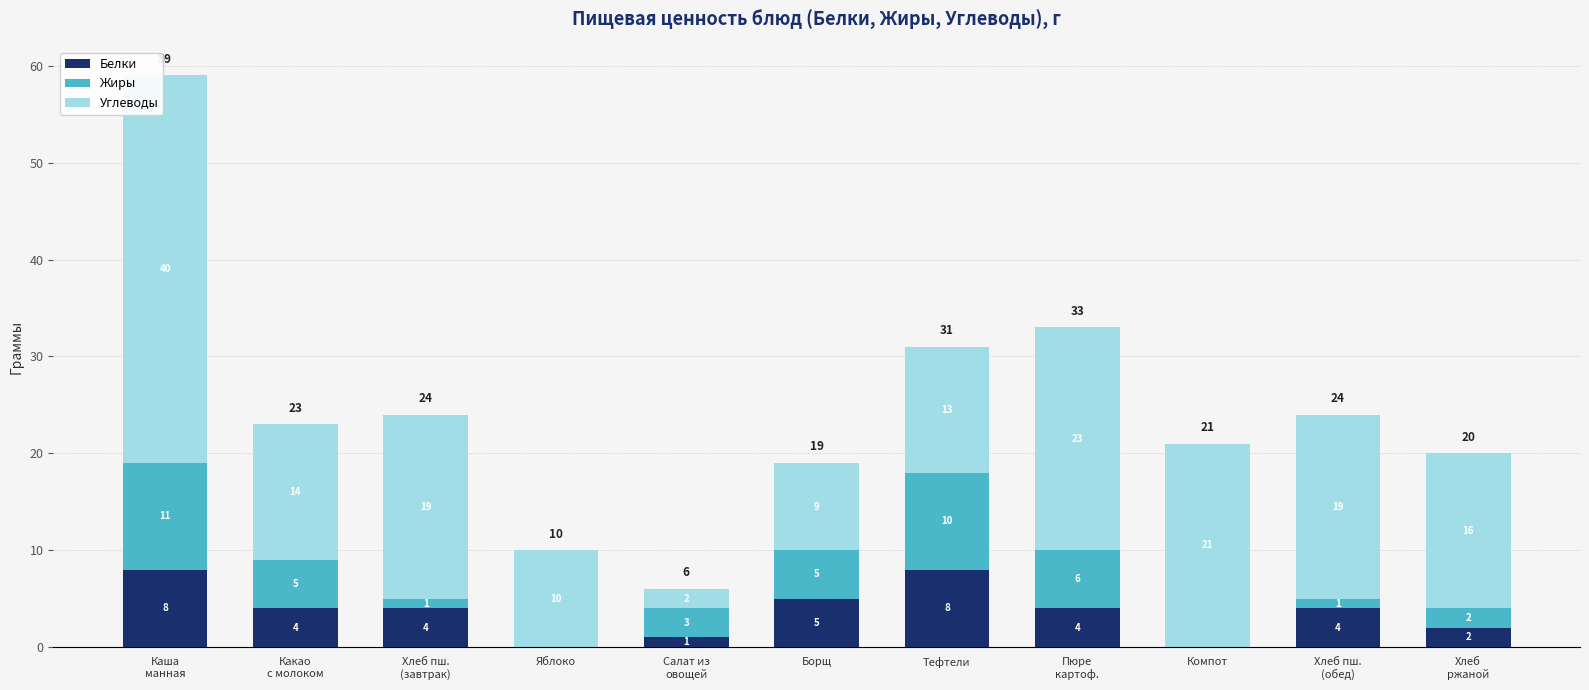

What value does the Белки series have at Борщ?

5